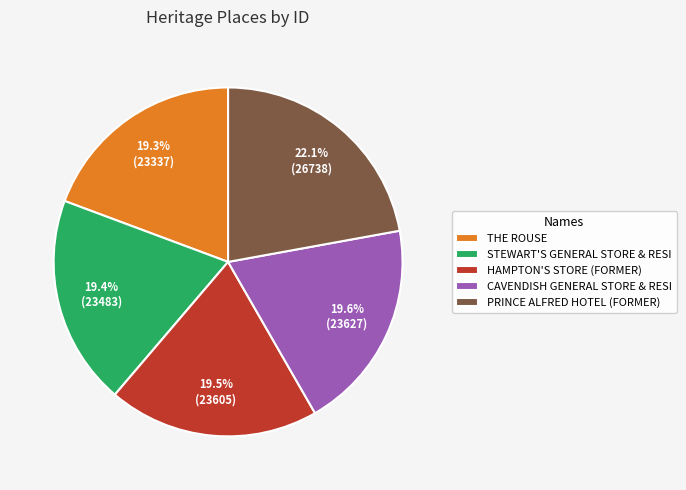

Is it true that PRINCE ALFRED HOTEL (FORMER) is 22% of the pie?

True